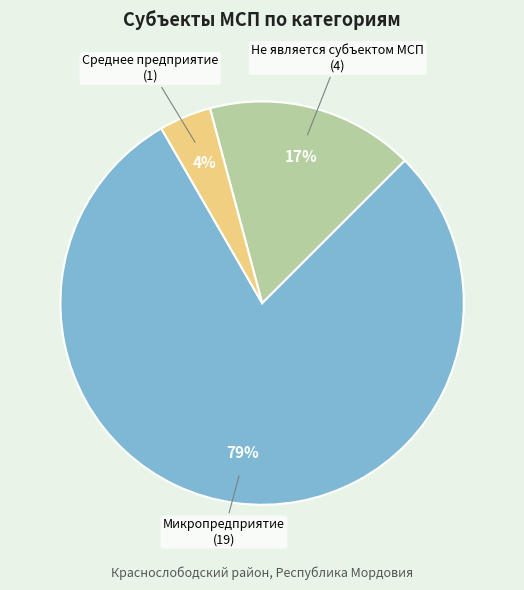

How many slices are in this pie chart?

3